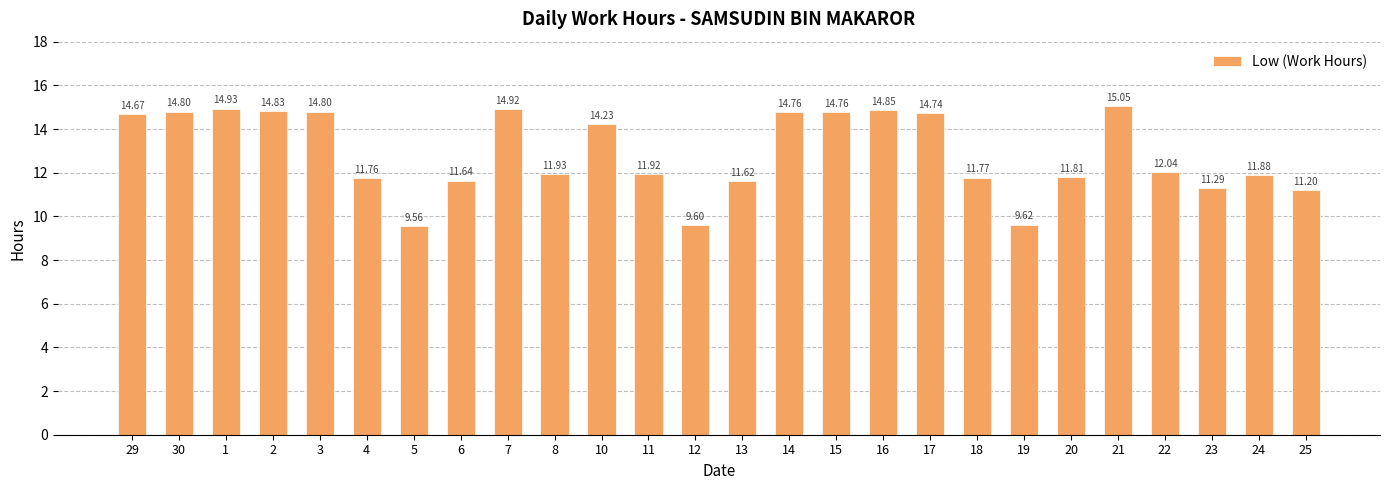

What is the sum of all values?

335.0